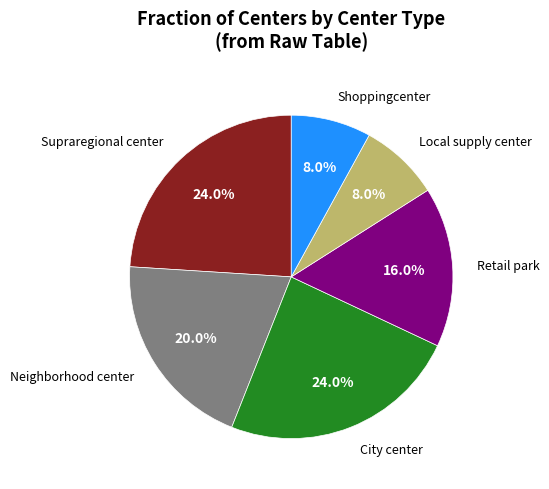

Is there a majority slice in this chart?

No